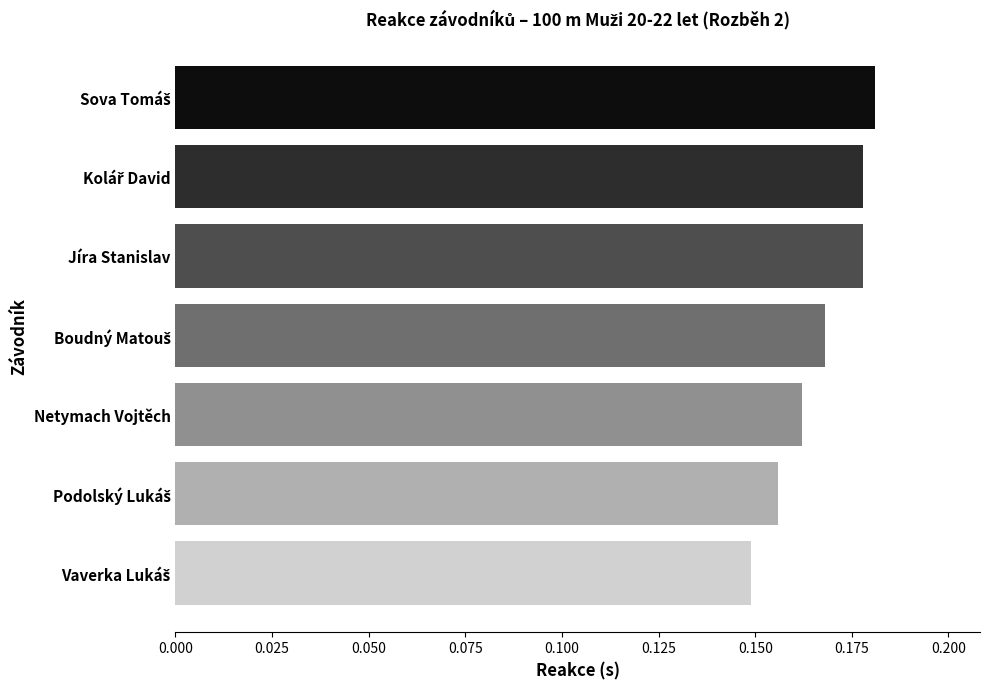

Are the bars grouped side by side (vs. stacked)?

No